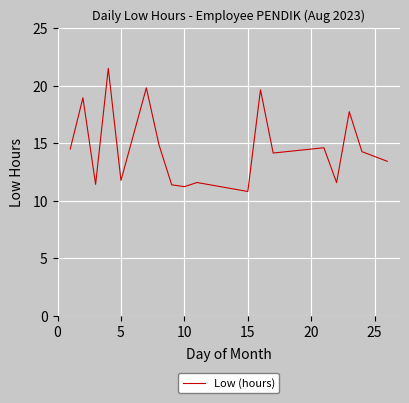

How many distinct data groups are displayed?

1